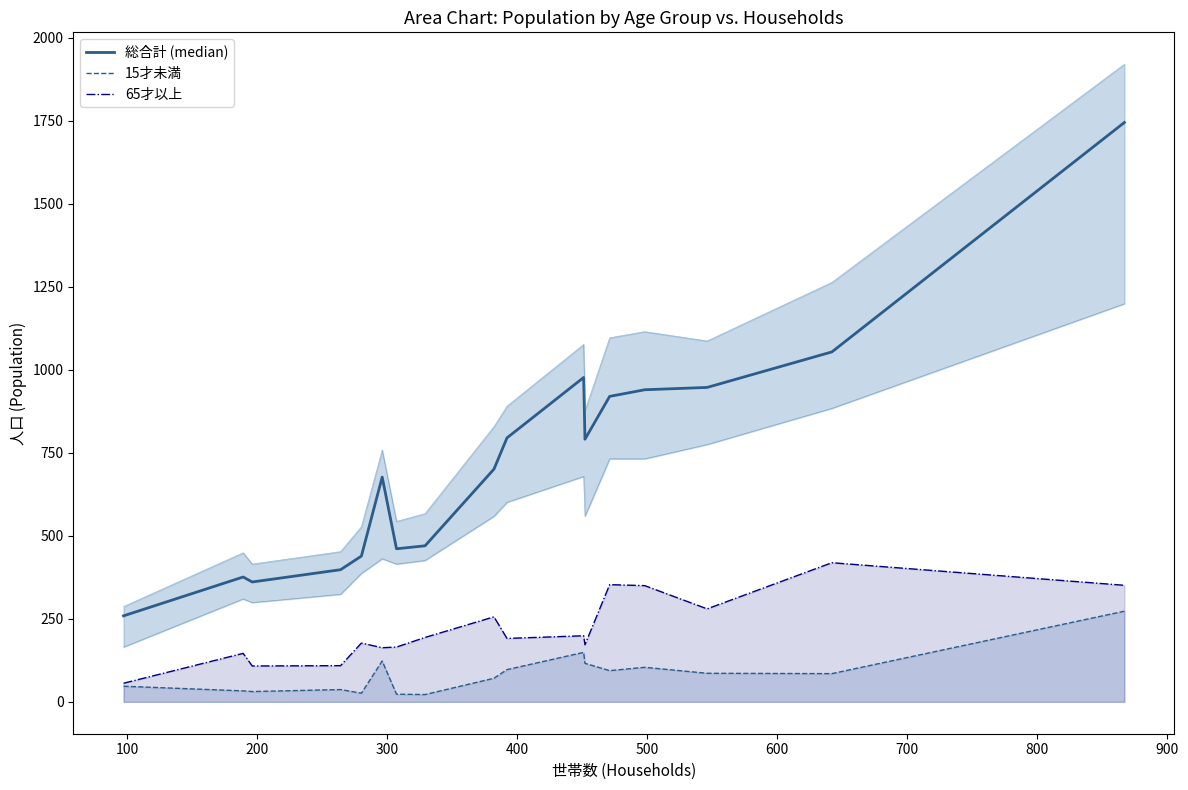

Does the chart display data point markers on the line(s)?

No